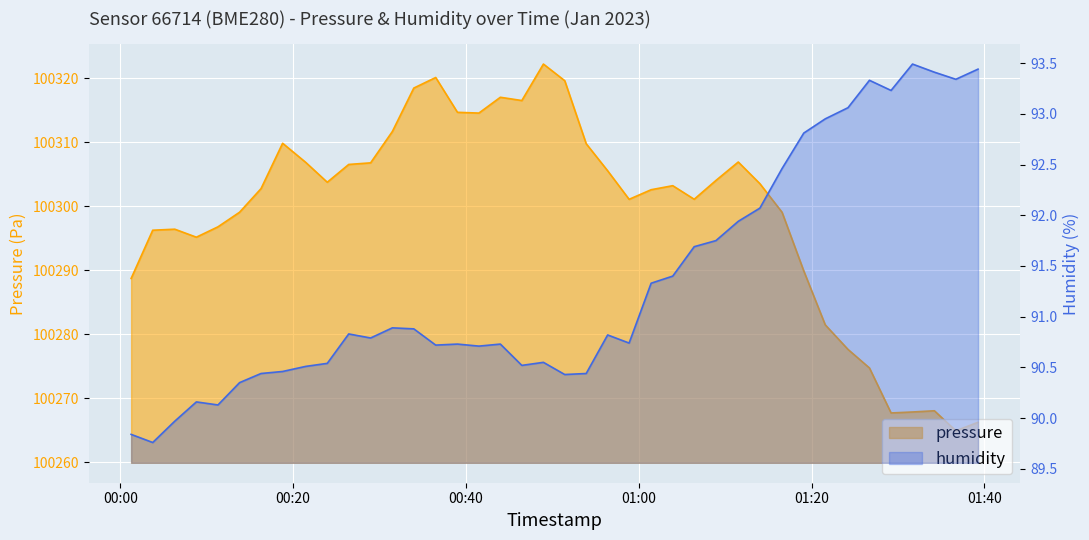

Is the value of humidity at 2023-01-31T00:43:59 greater than the value of pressure at 2023-01-31T01:26:42?

No